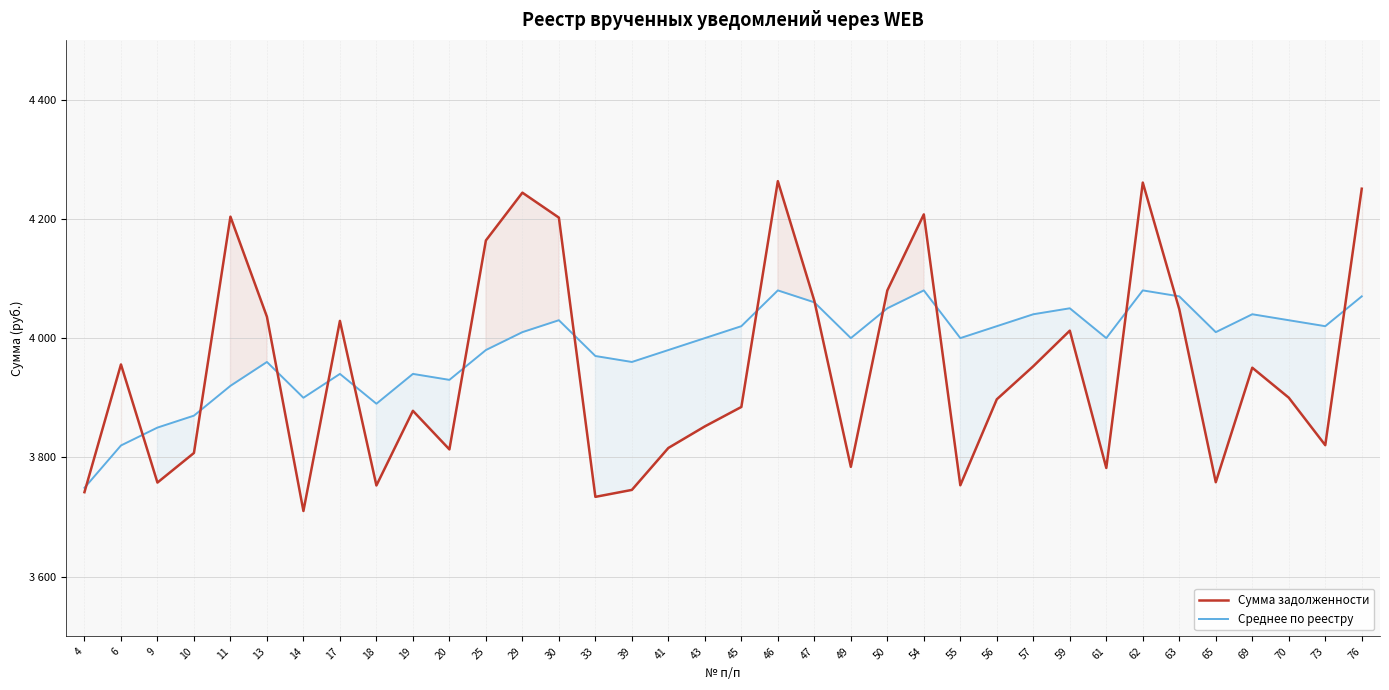

Between which two adjacent categories do Сумма задолженности and Среднее по реестру first intersect?

4 and 6